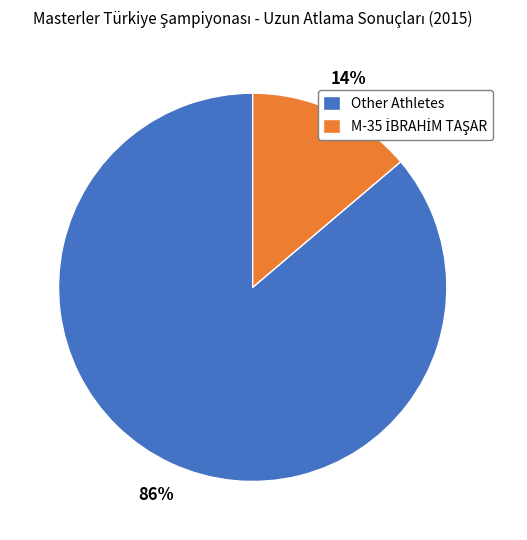

To the nearest percent, what is the difference between the largest and smallest slice percentages?

72%